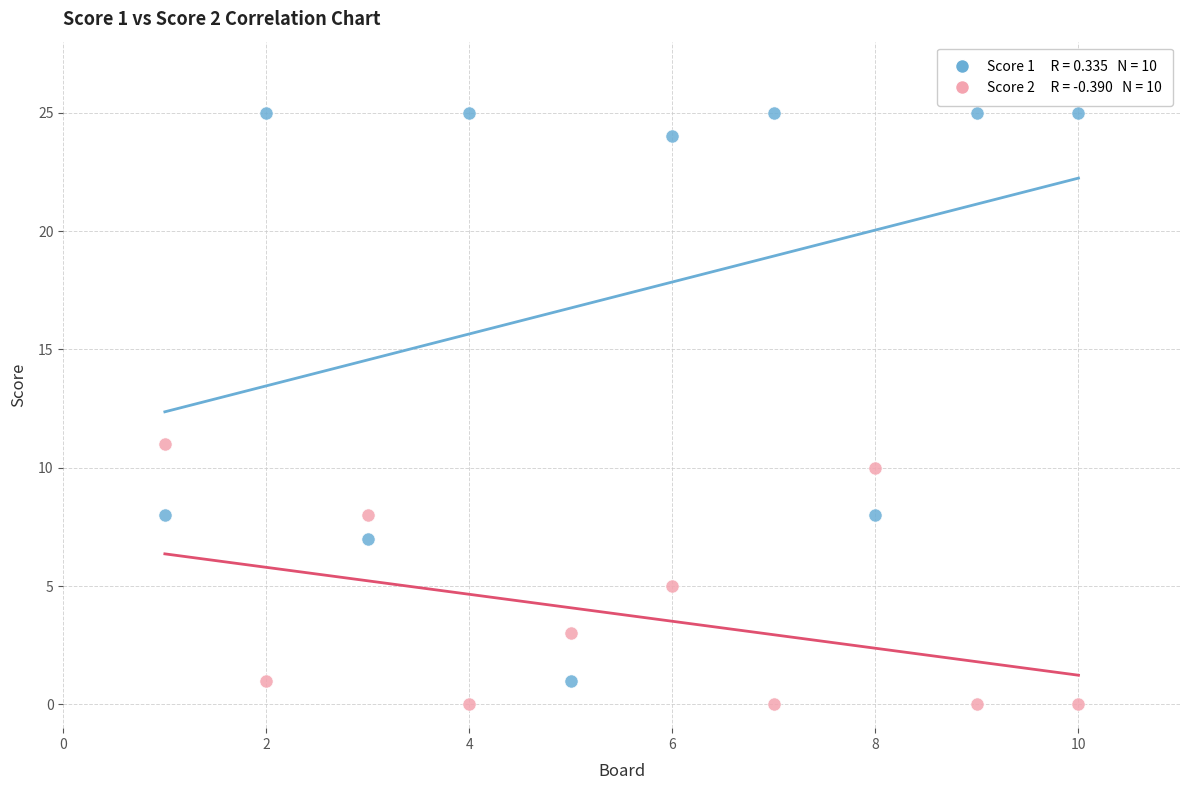

Across all data points, what is the range of X values (max minus min)?

9